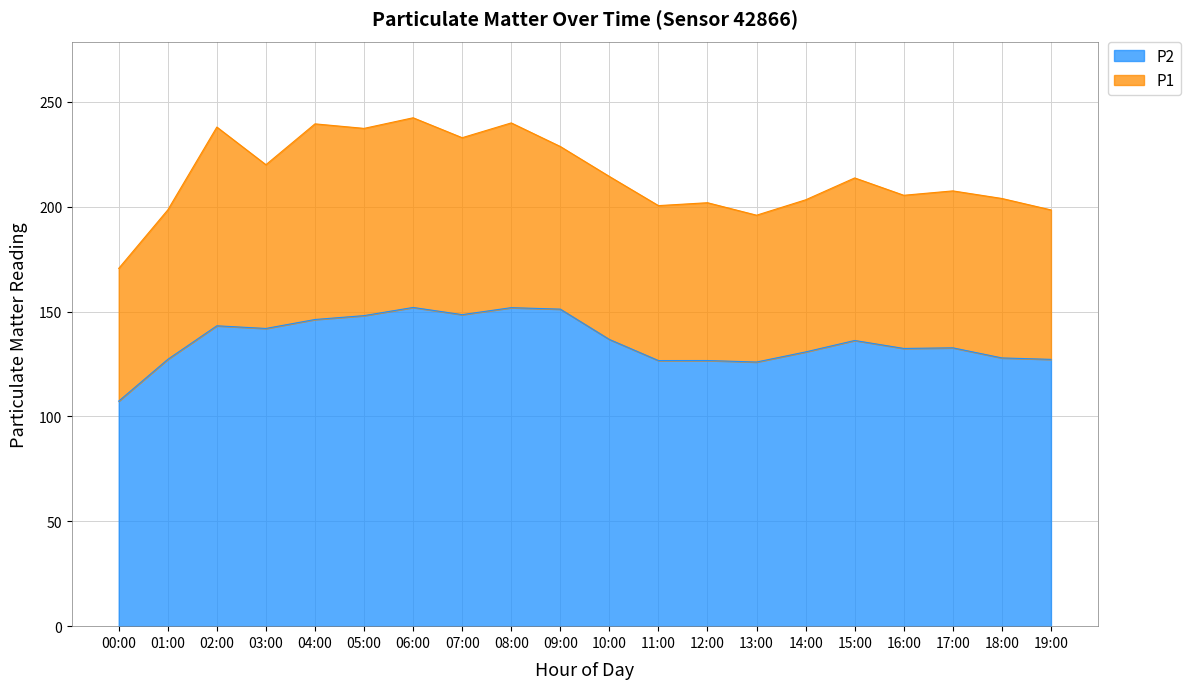

At which label is P1 closest to 206?

16:00